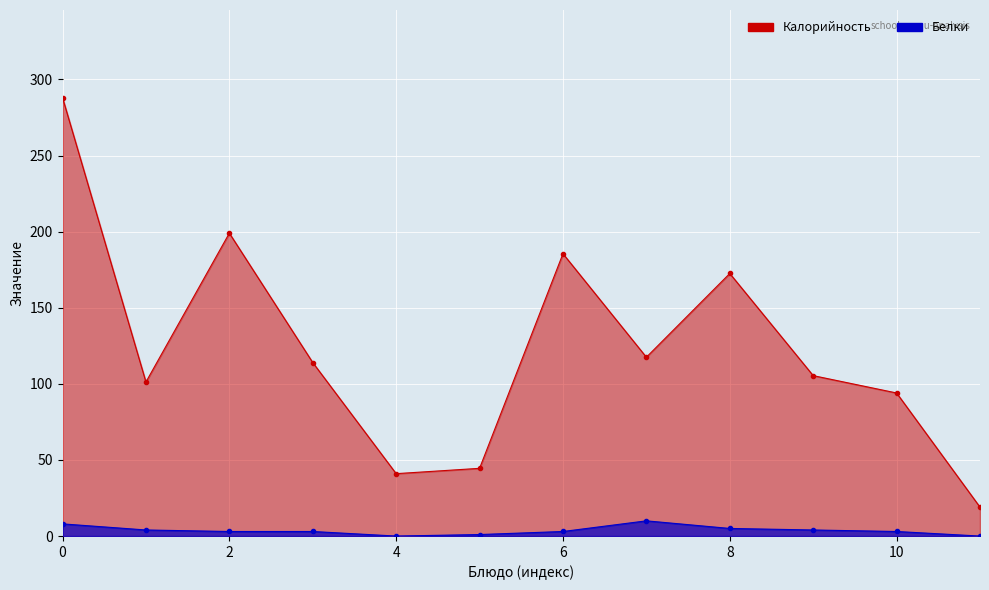

Where is the first local minimum for Калорийность?

кофейный напиток